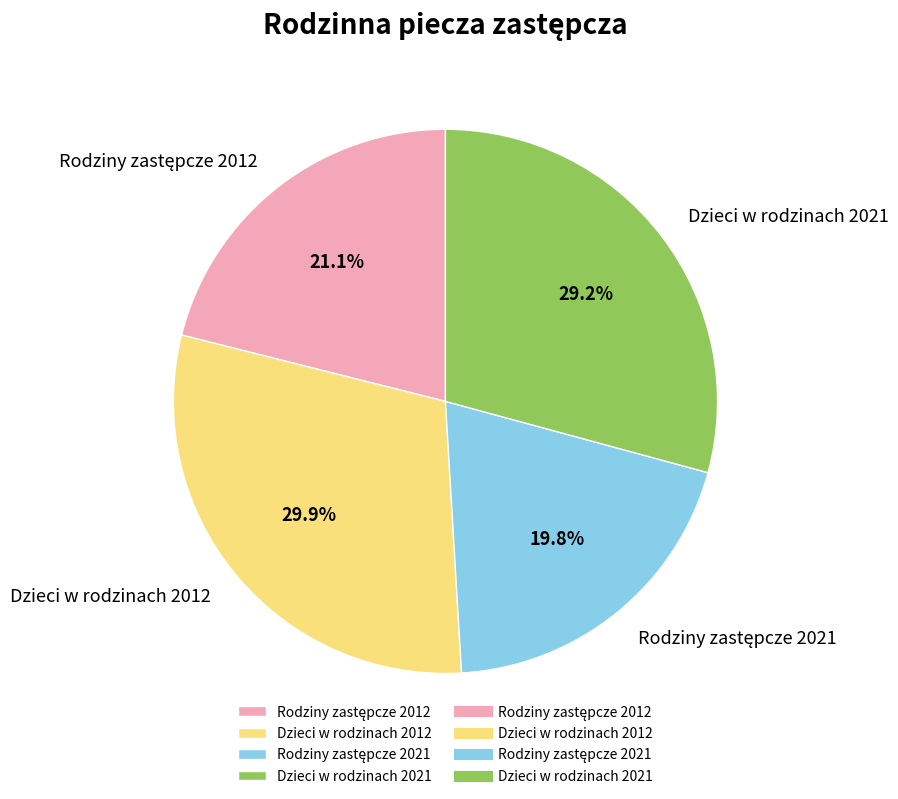

To the nearest percent, what percentage of the pie is Dzieci w rodzinach 2021?

29%